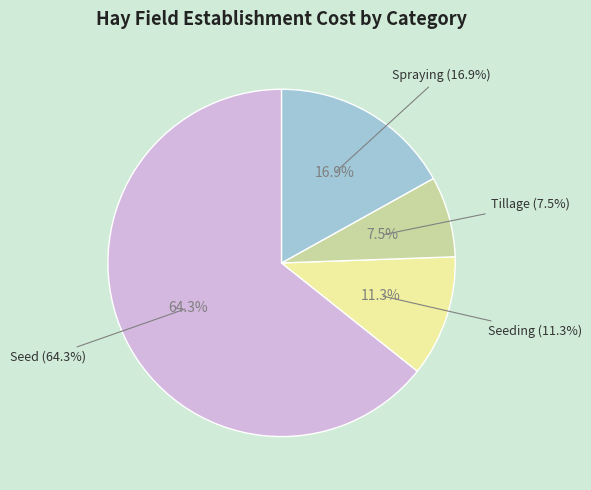

Rank the categories by value from highest to lowest.

Seed, Spraying, Seeding, Tillage